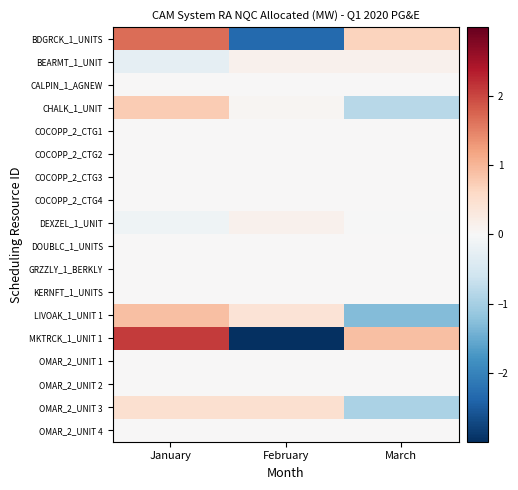

Which series has the widest spread of values?

MKTRCK_1_UNIT 1